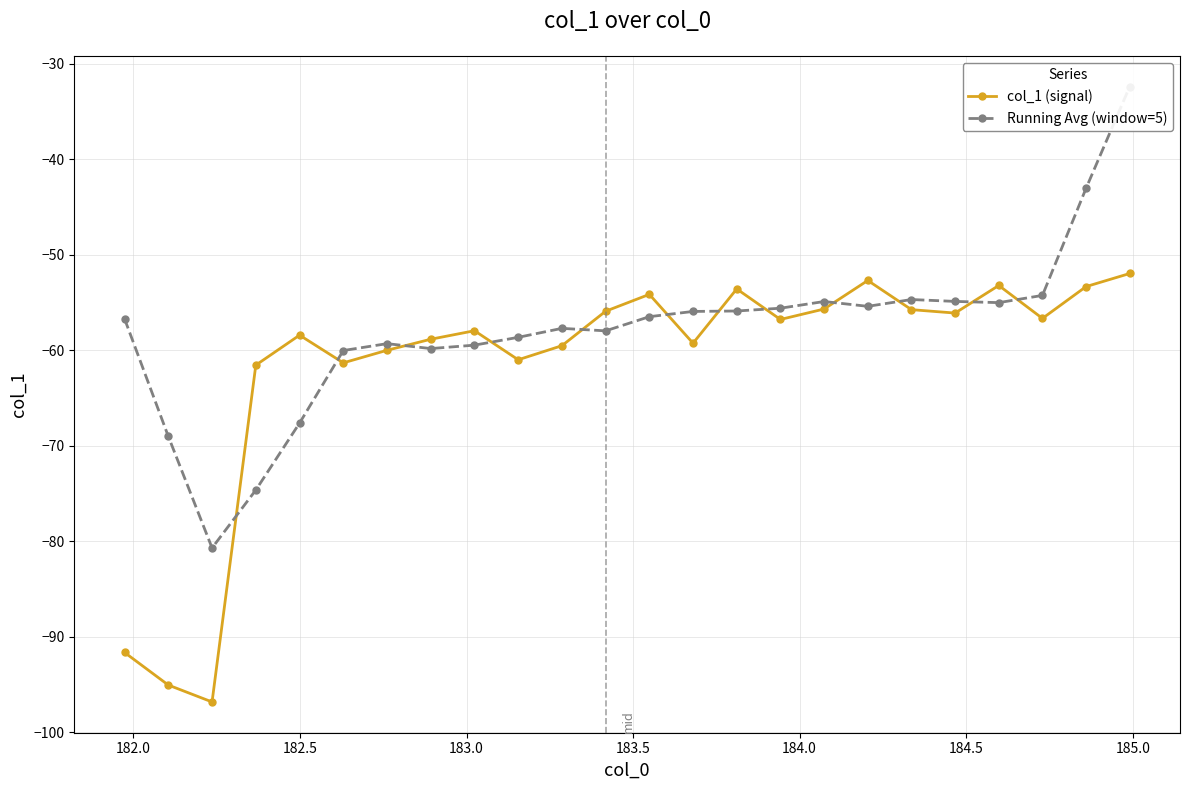

What is the difference between the highest and lowest values at 184.0?

1.3